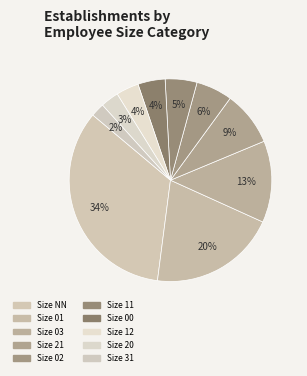

How many segments does this pie chart have?

10